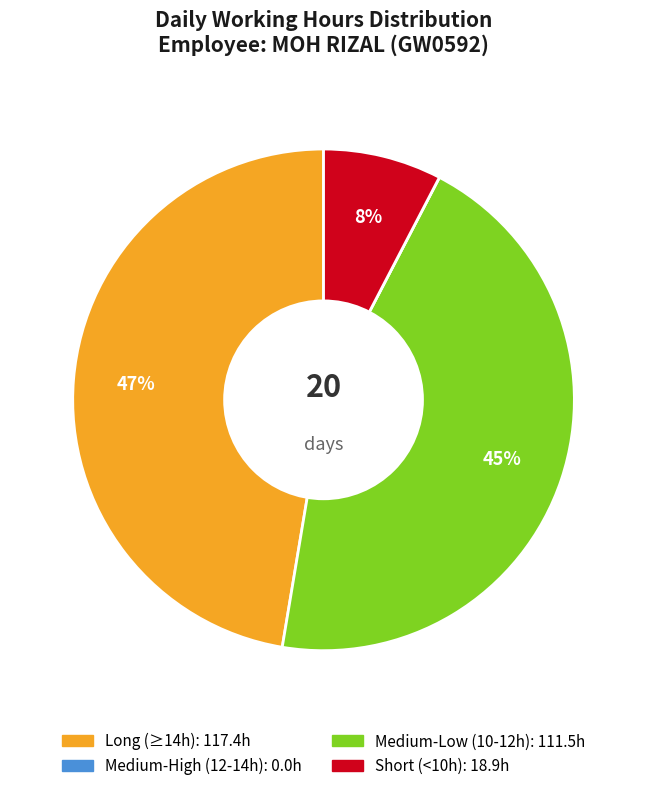

To the nearest percent, what is the average slice percentage?

25%